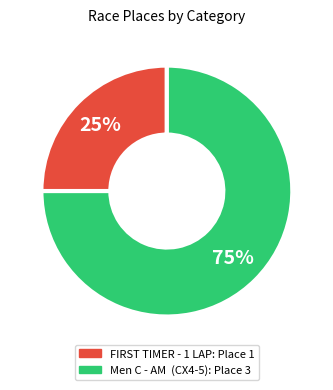

Which category has the smallest portion of the pie?

FIRST TIMER - 1 LAP